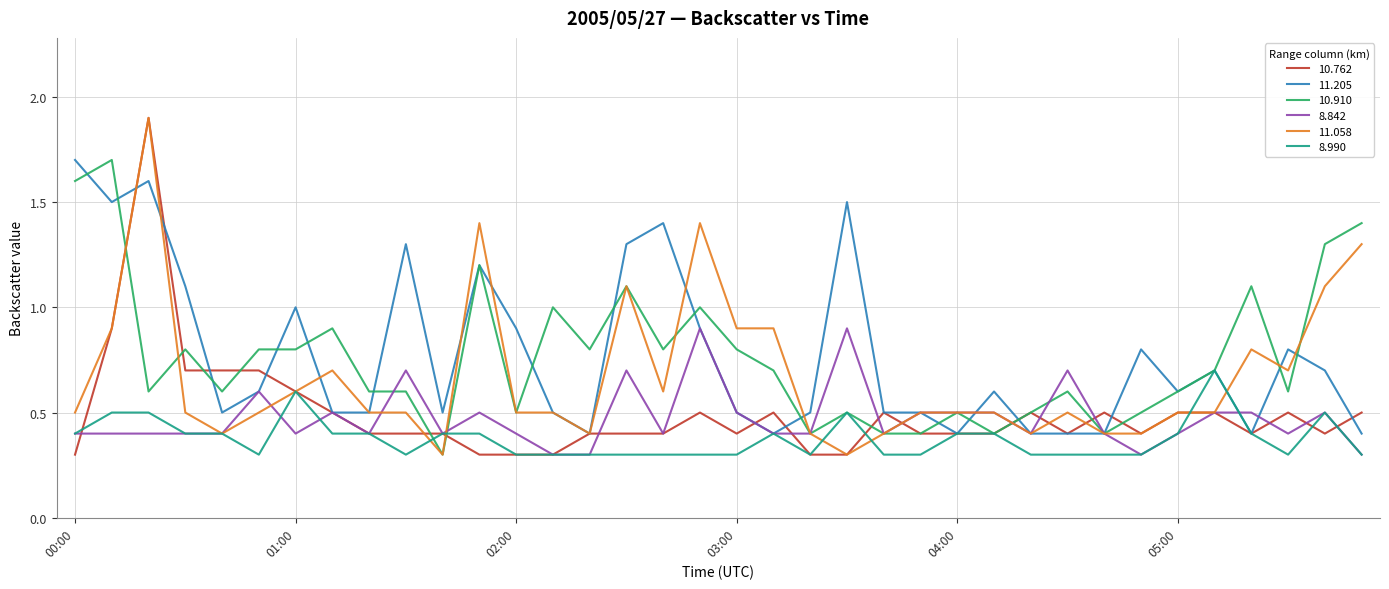

What is the highest value of the 10.910 series?

1.7